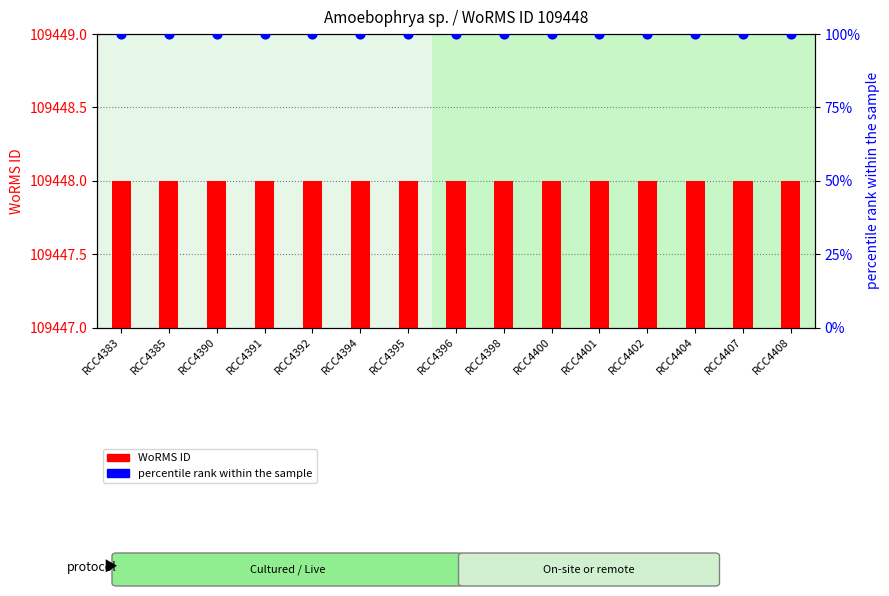

Which series has the largest total across all categories?

WoRMS ID